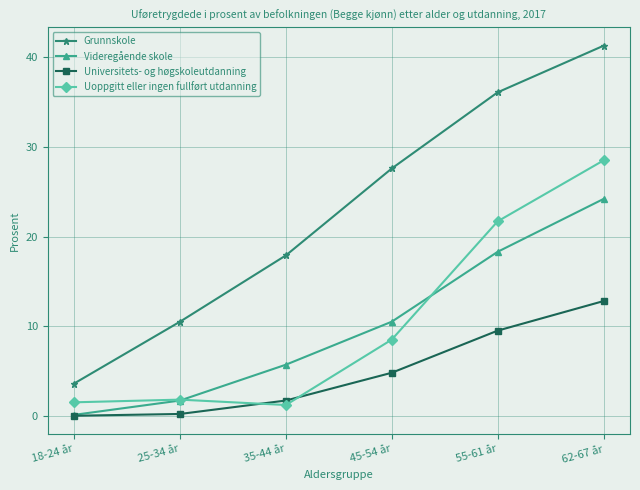

What position from the left is 55-61 år?

5